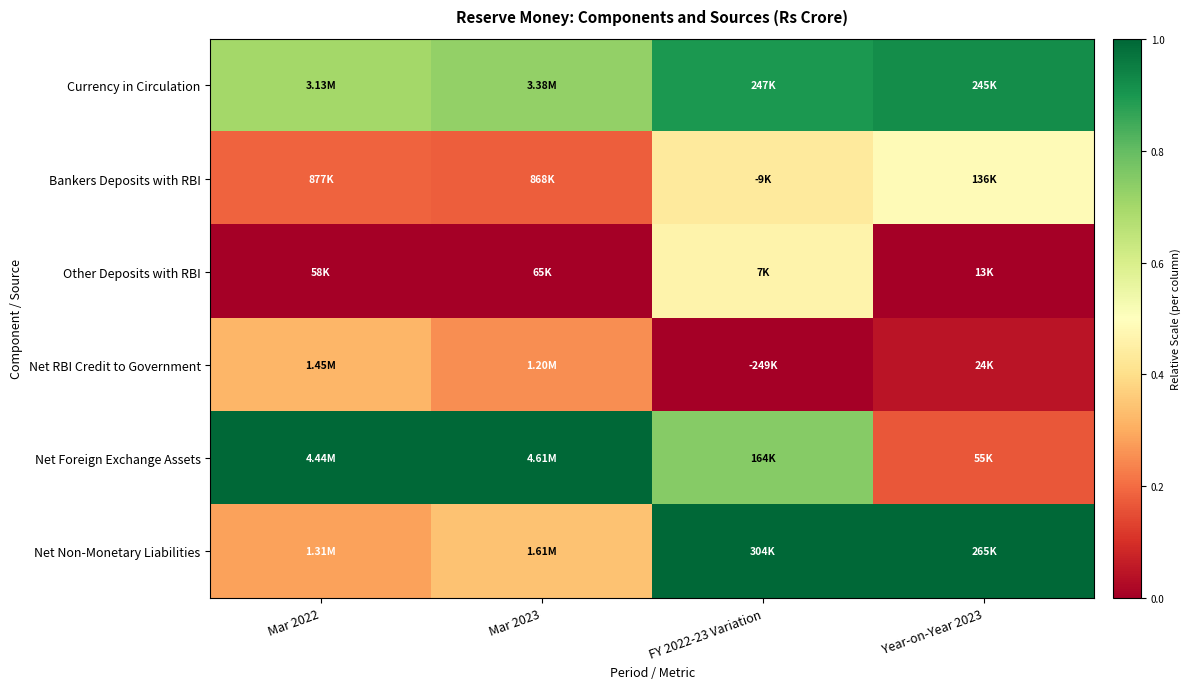

Reading left to right, transcribe all the data shown in this chart.

Currency in Circulation: Mar 2022=0.7	Mar 2023=0.7	FY 2022-23 Variation=0.9	Year-on-Year 2023=0.9
Bankers Deposits with RBI: Mar 2022=0.2	Mar 2023=0.2	FY 2022-23 Variation=0.4	Year-on-Year 2023=0.5
Other Deposits with RBI: Mar 2022=0.0	Mar 2023=0.0	FY 2022-23 Variation=0.5	Year-on-Year 2023=0.0
Net RBI Credit to Government: Mar 2022=0.3	Mar 2023=0.3	FY 2022-23 Variation=0.0	Year-on-Year 2023=0.0
Net Foreign Exchange Assets: Mar 2022=1.0	Mar 2023=1.0	FY 2022-23 Variation=0.7	Year-on-Year 2023=0.2
Net Non-Monetary Liabilities: Mar 2022=0.3	Mar 2023=0.3	FY 2022-23 Variation=1.0	Year-on-Year 2023=1.0